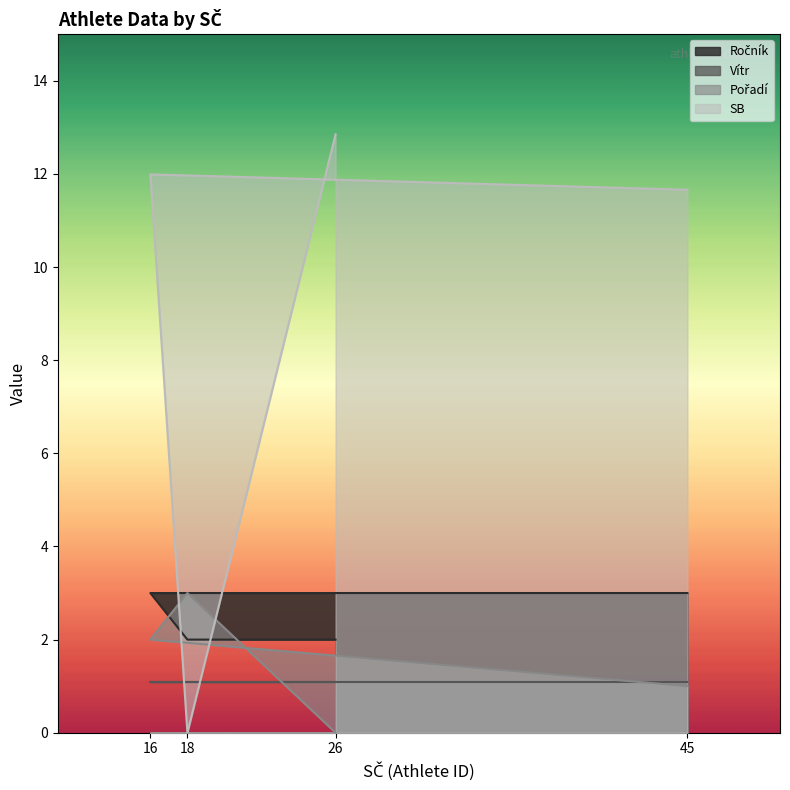

Is the value of SB at 26 greater than the value of Pořadí at 16?

Yes